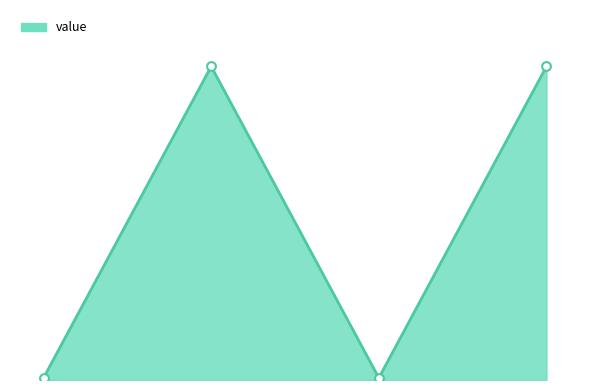

Does the chart have visible grid lines?

No